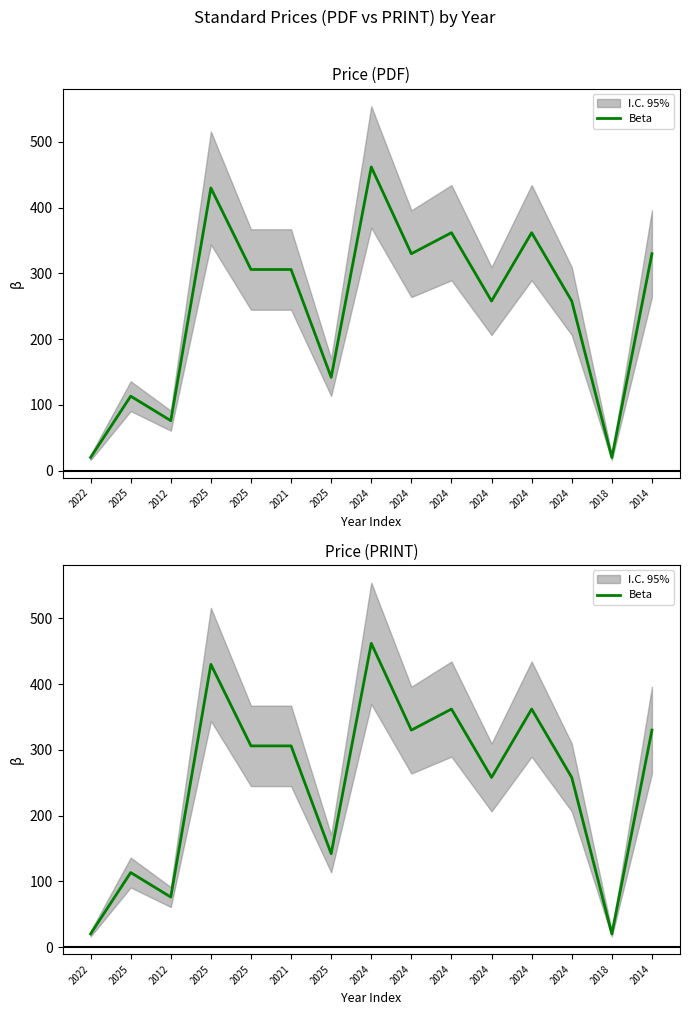

Reading left to right, transcribe all the data shown in this chart.

2022=20.0	2025=113.3	2012=76.0	2025=430.0	2025=306.0	2021=306.0	2025=142.0	2024=462.0	2024=330.0	2024=362.0	2024=258.0	2024=362.0	2024=258.0	2018=20.0	2014=330.0